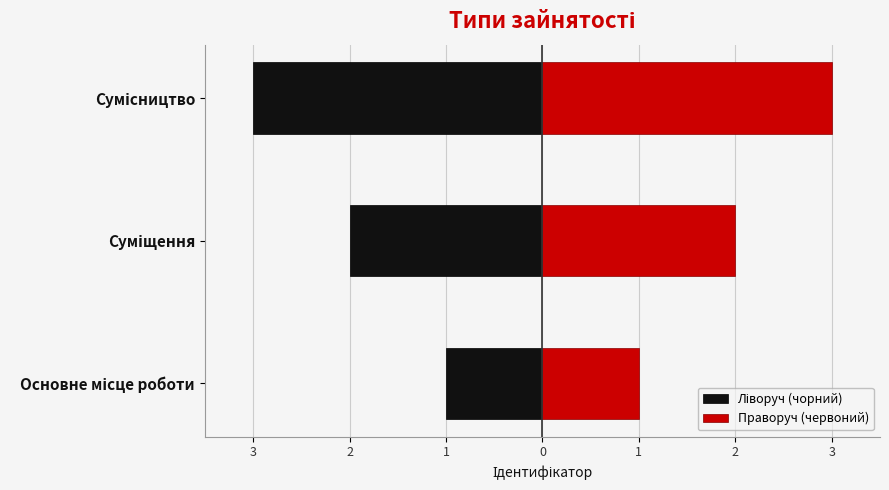

How many bars are there in each group?

2